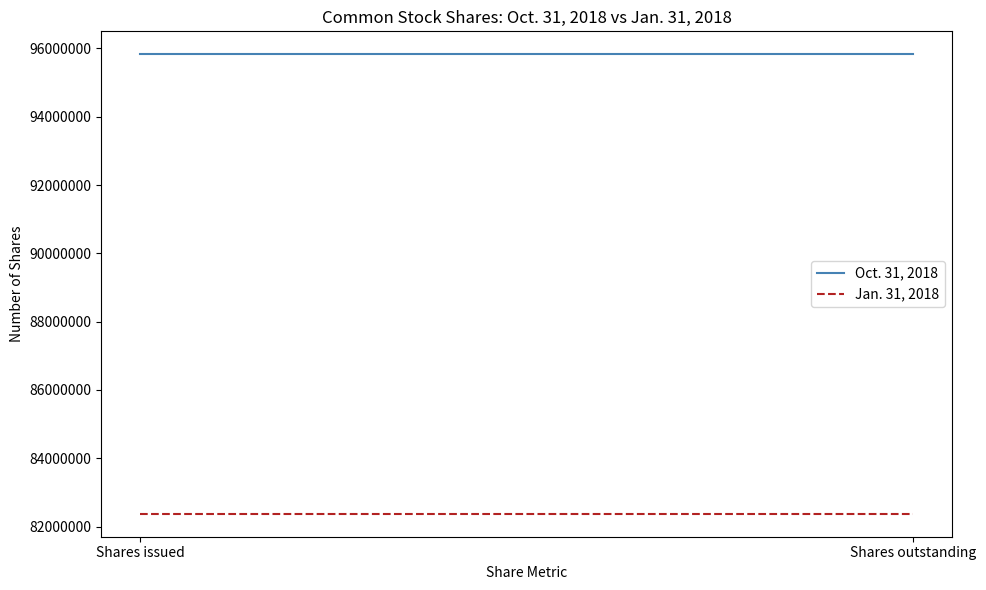

How many series are shown in this chart?

2